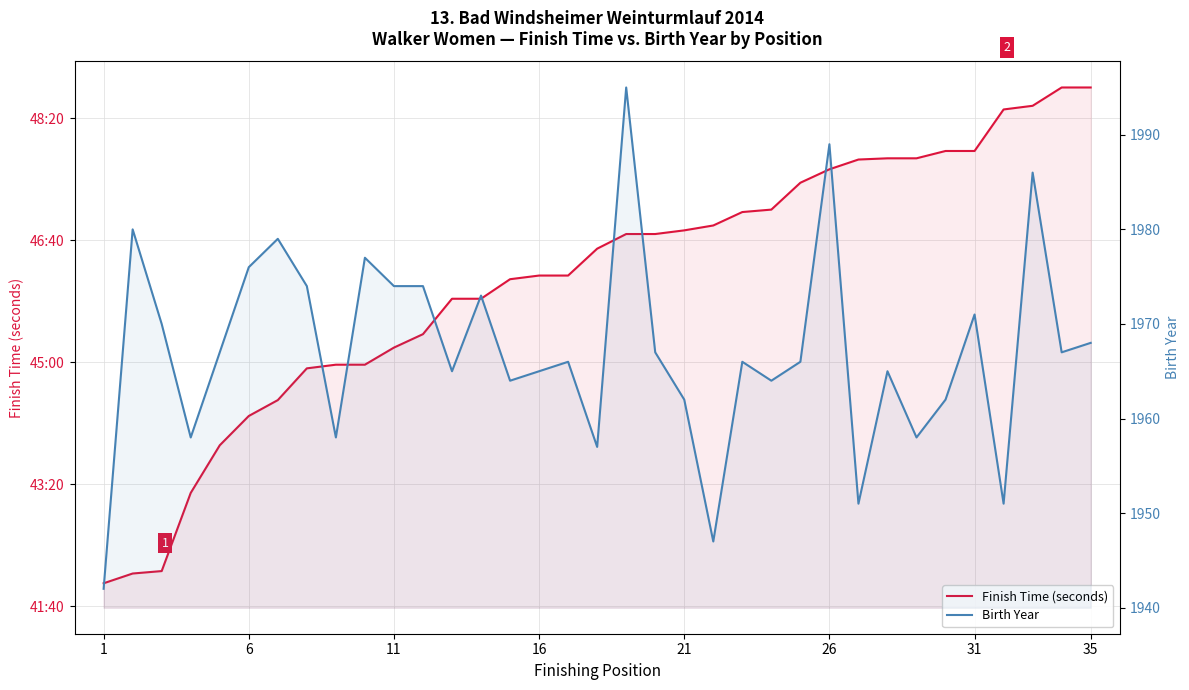

How many values in the Finish Time (seconds) series are below 2793?

17